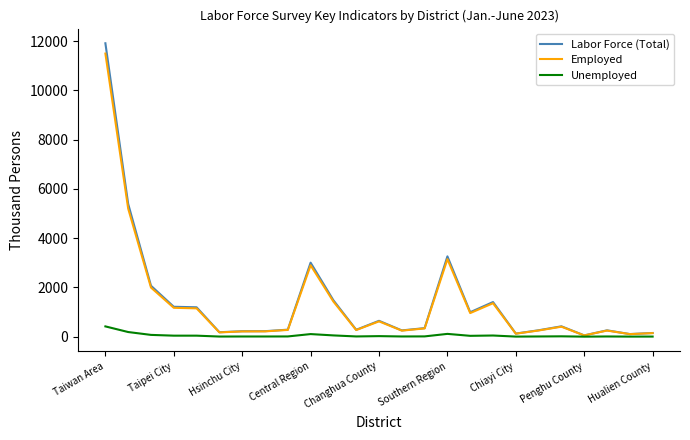

What is the maximum value for Employed?

11497